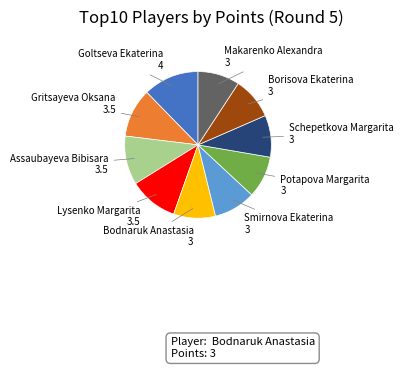

Is there a majority slice in this chart?

No